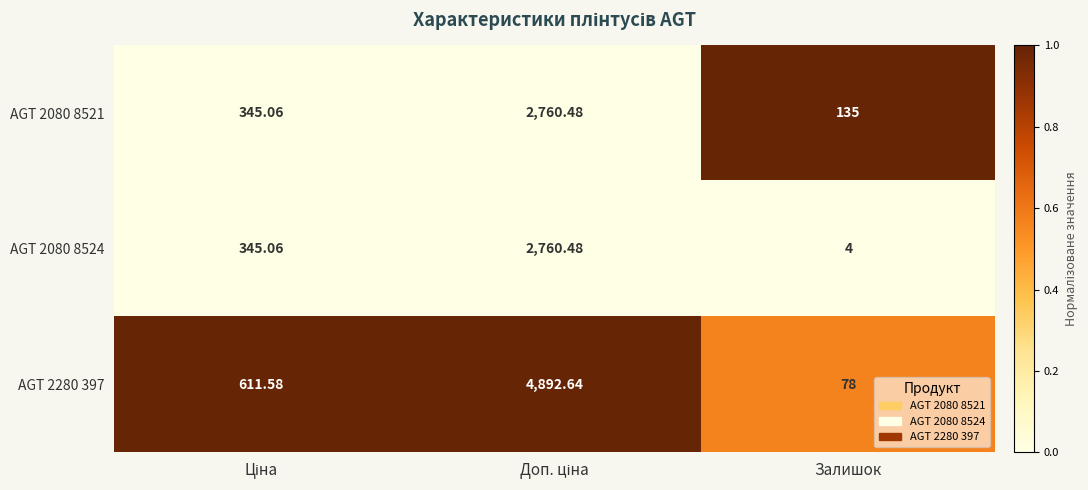

Which label corresponds to the smallest value in the chart?

Залишок